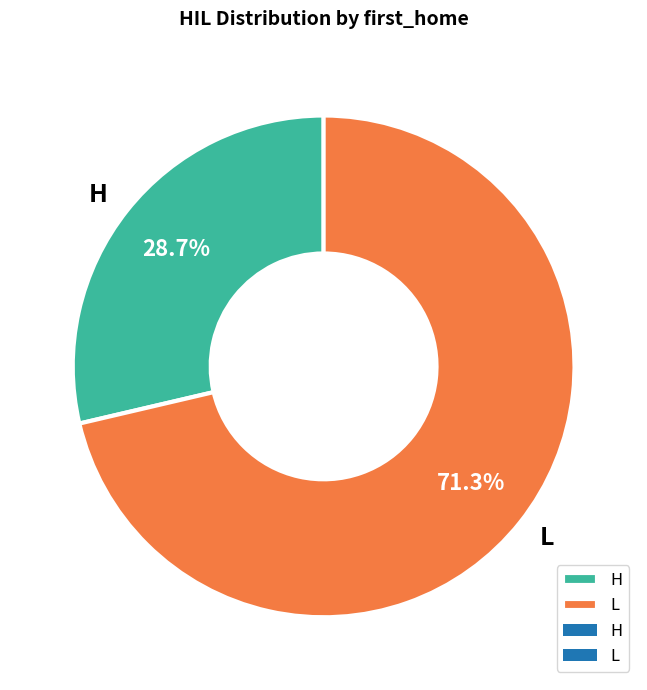

Do H and L together represent more than half of the pie?

Yes